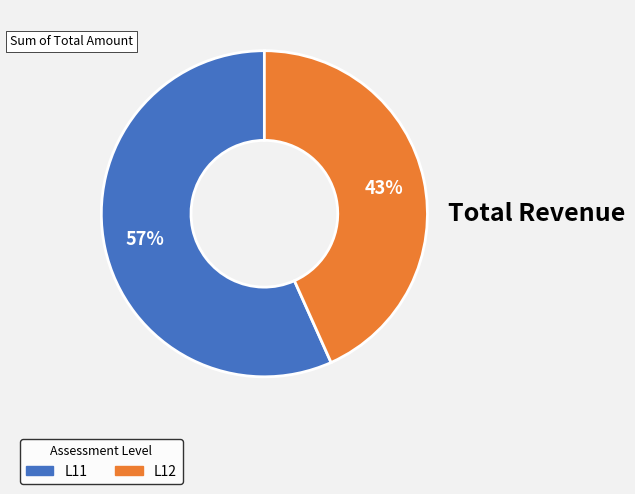

Is there any slice that represents more than half of the pie?

Yes